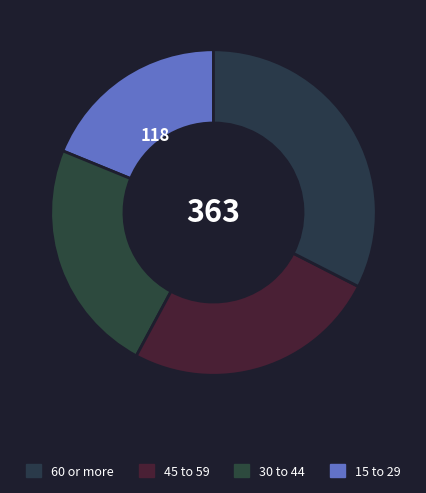

How many slices are in this pie chart?

4